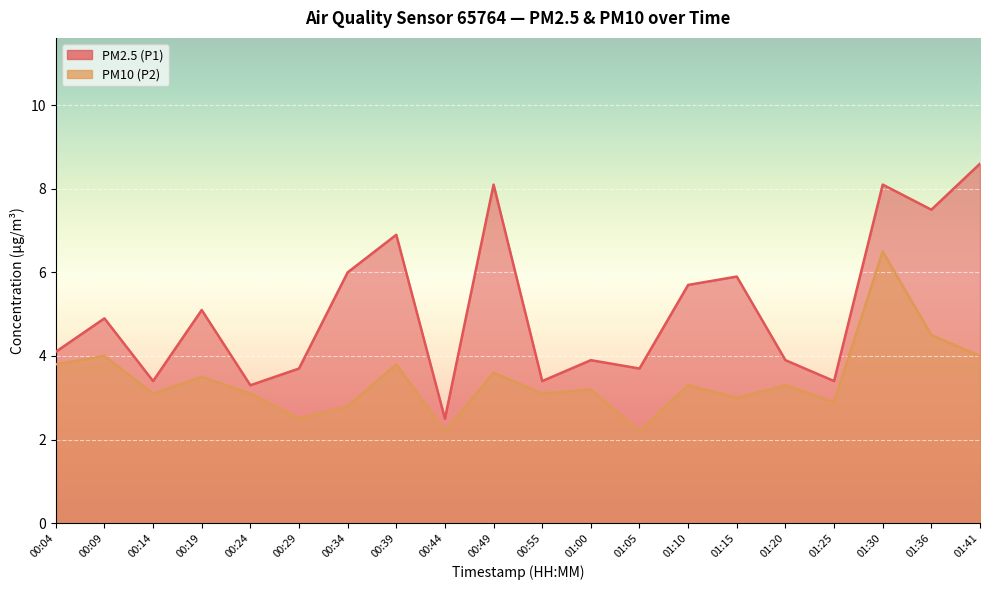

Where does the PM10 (P2) series first go above 3?

00:04